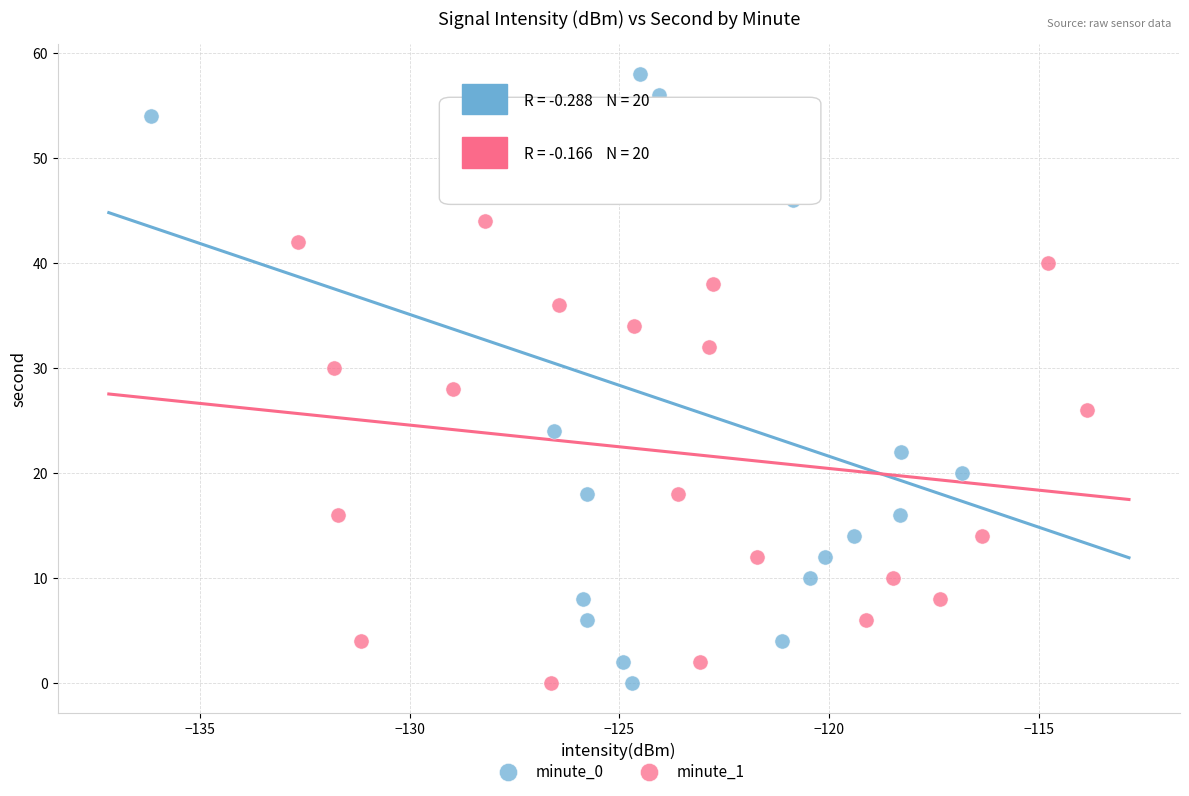

Which series reaches the maximum Y coordinate?

minute_0